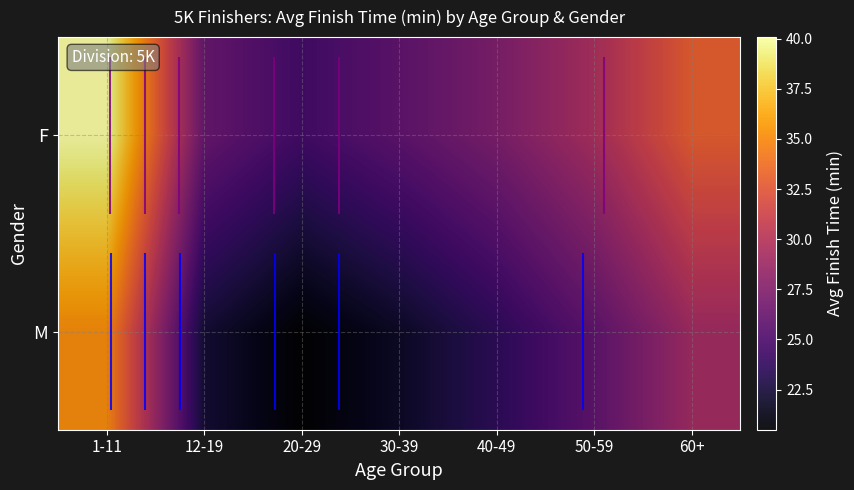

What is the average value of the M series?

25.4